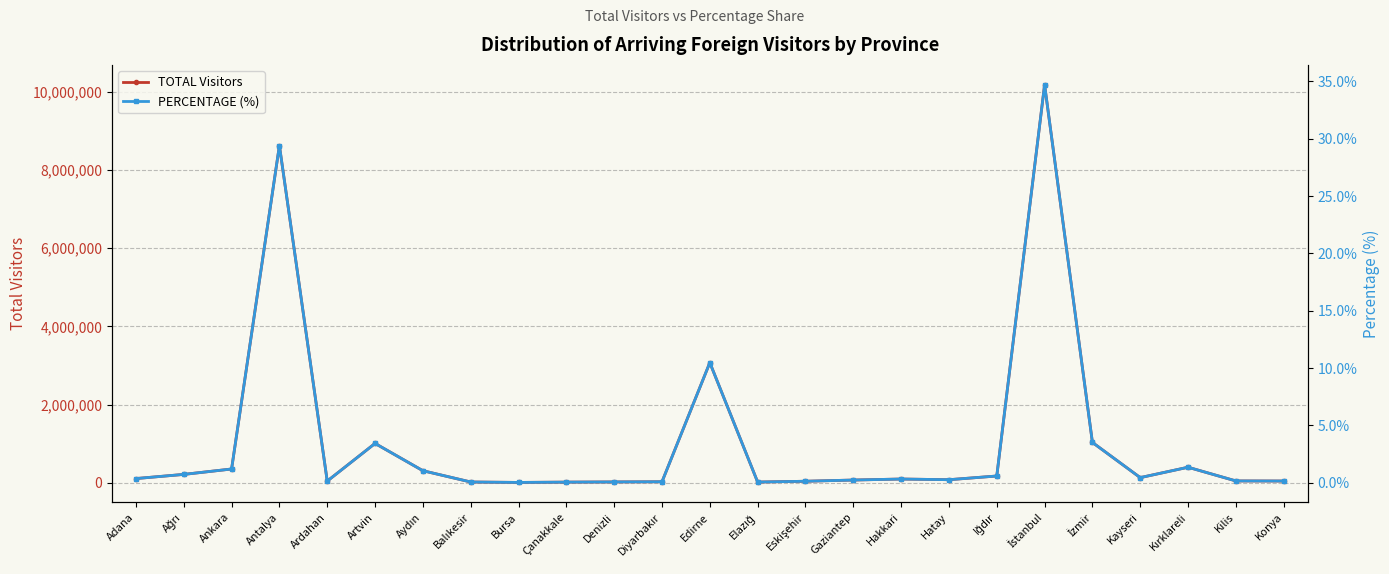

Which series has the widest spread of values?

TOTAL Visitors